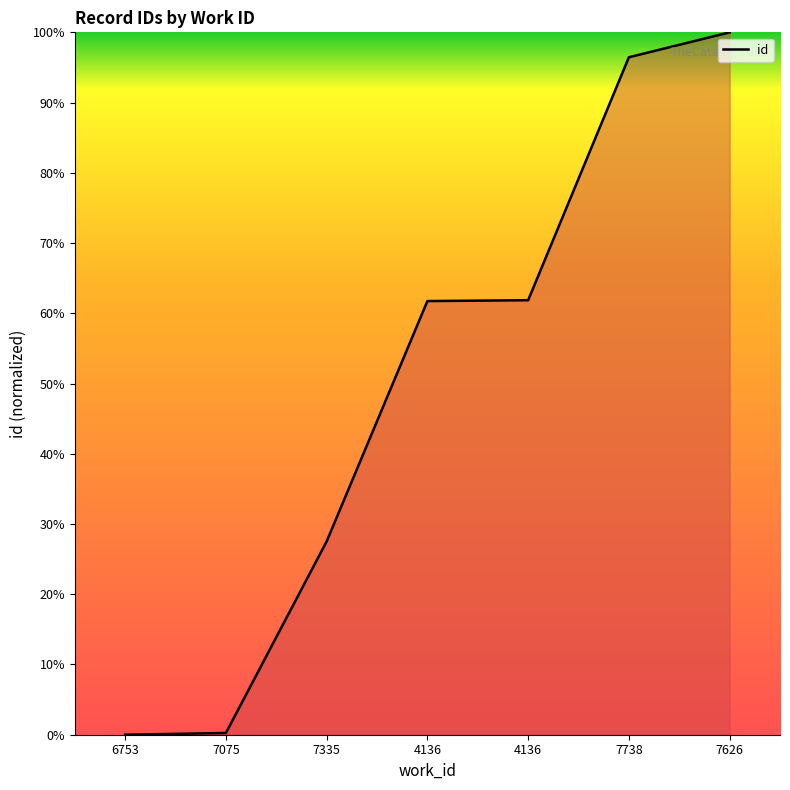

How many series are shown in this chart?

1